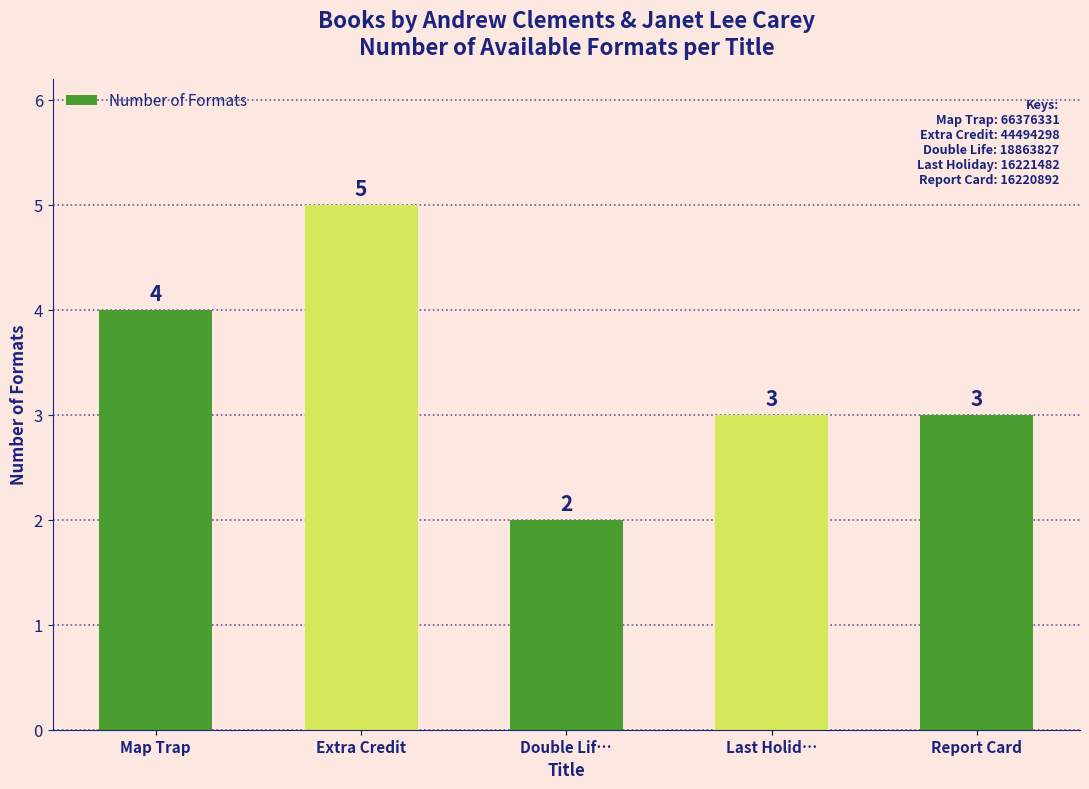

What is the label of the 4th bar from the right?

Extra Credit